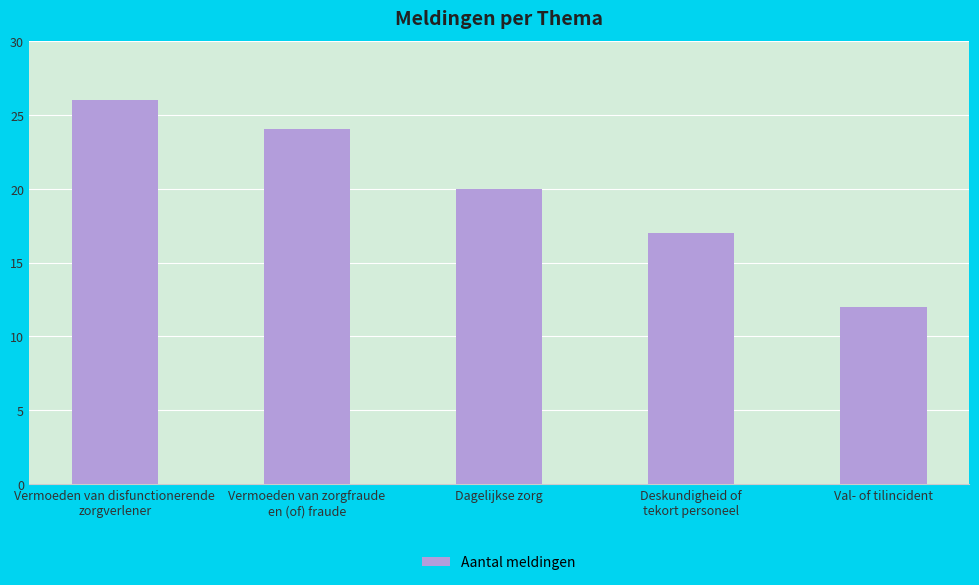

What is the difference between the second highest and minimum values?

12